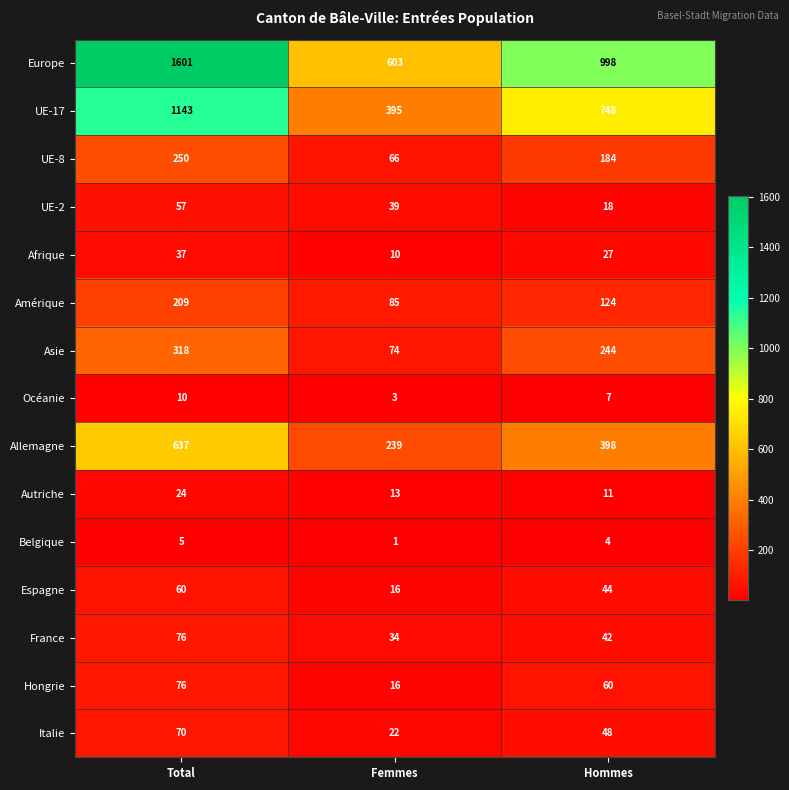

What is the difference between the highest and lowest values at Femmes?

602